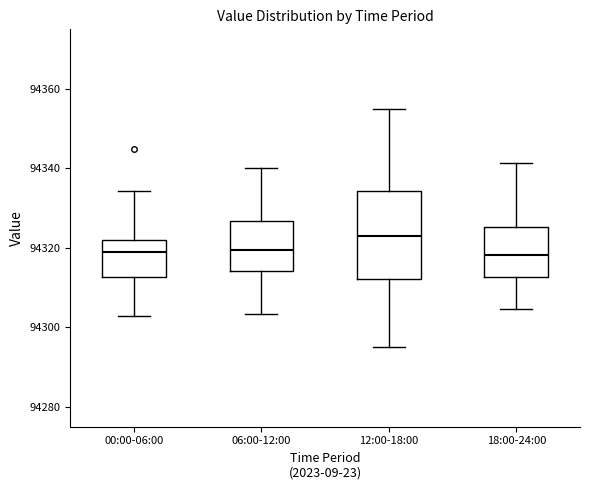

Which box is the tallest, from its lower edge to its upper edge?

12:00-18:00